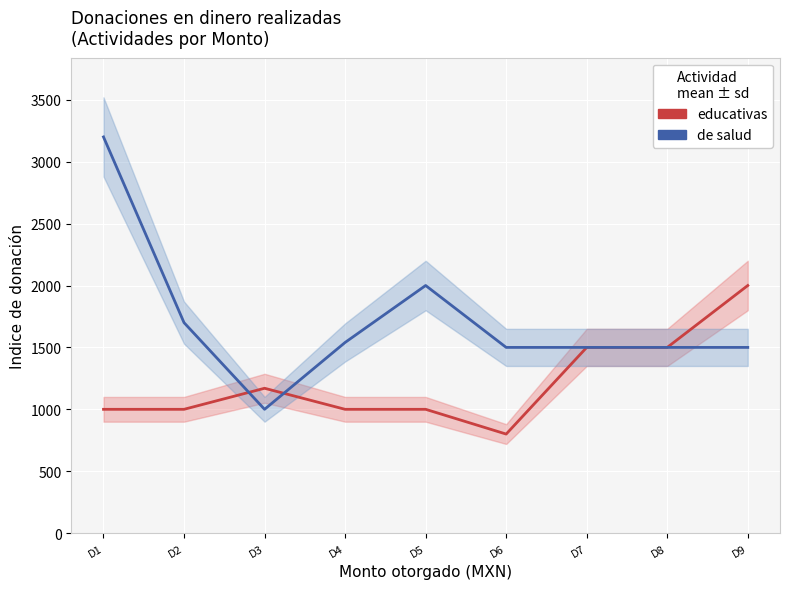

What is the maximum value shown in the chart?

3200